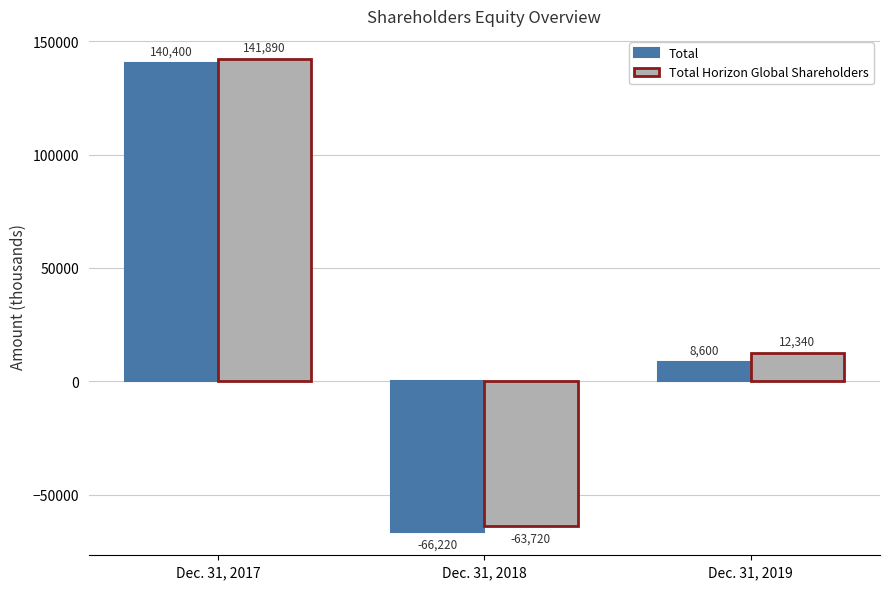

What are all the series names shown in the legend?

Total, Total Horizon Global Shareholders